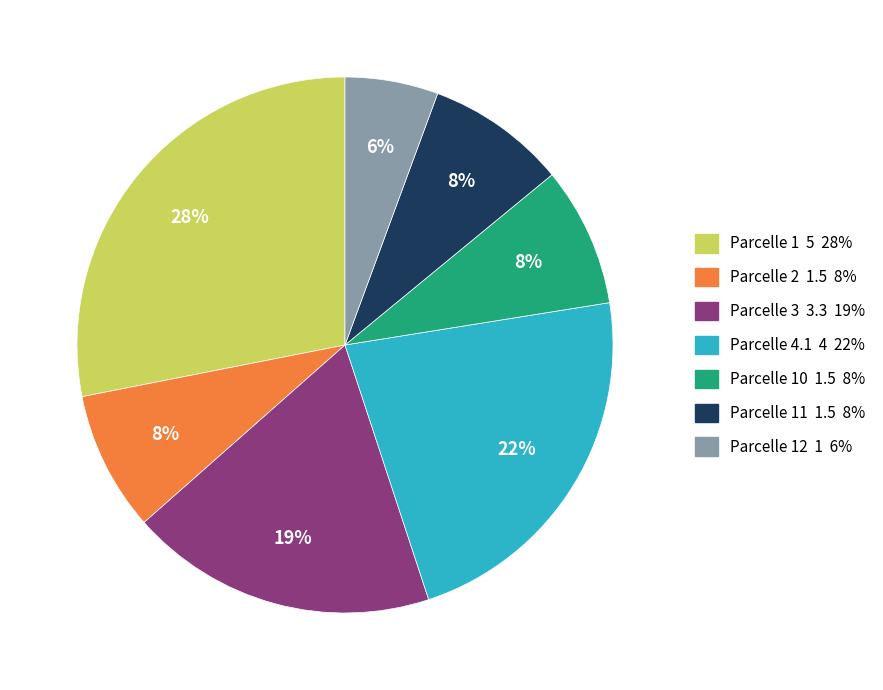

How many segments does this pie chart have?

7